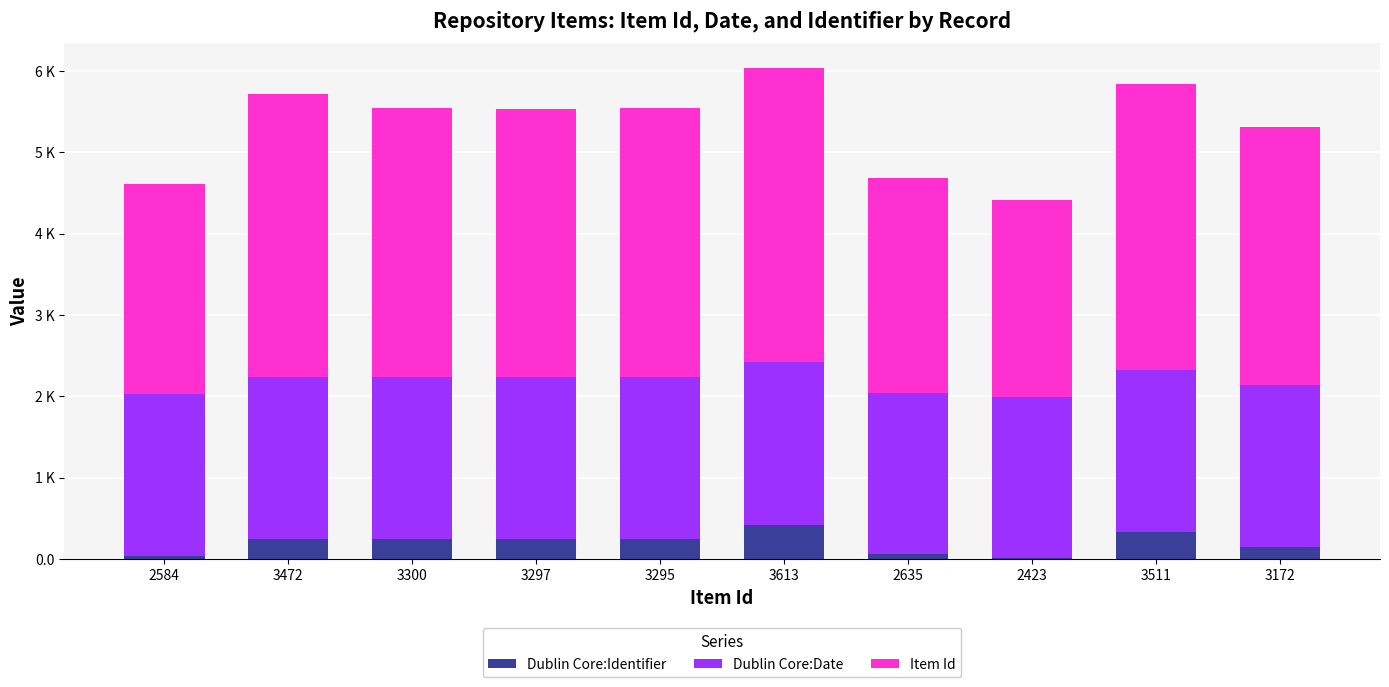

What is the sum of the Dublin Core:Date values at 3300 and 3297?

3980